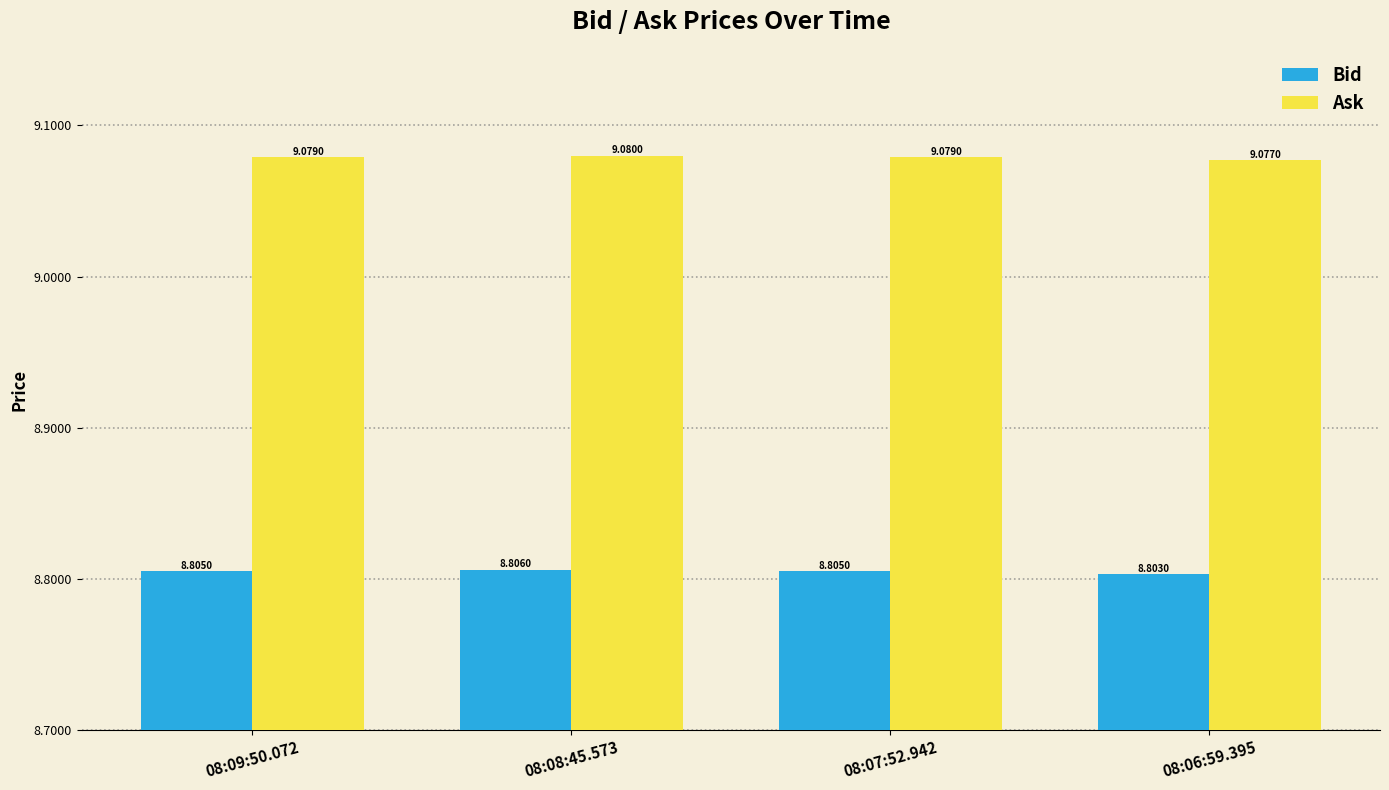

Is the value of Bid at 08:08:45.573 greater than the value of Ask at 08:06:59.395?

No